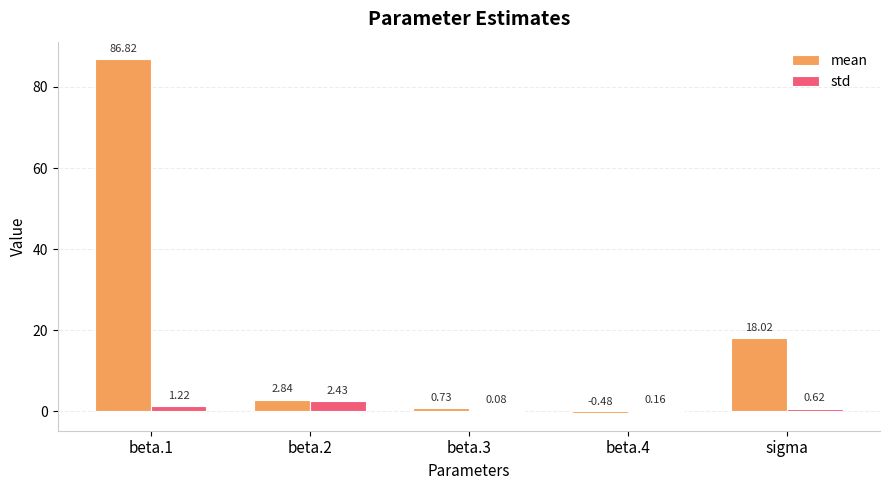

Which series has the largest total across all categories?

mean